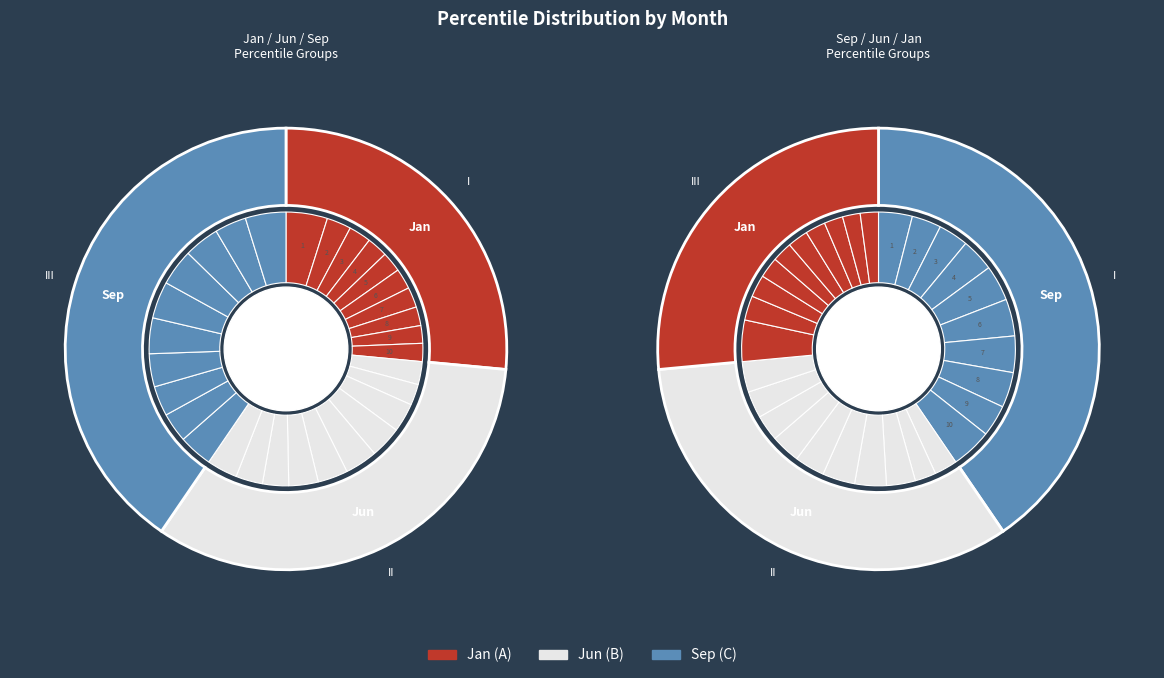

How many segments does this pie chart have?

10